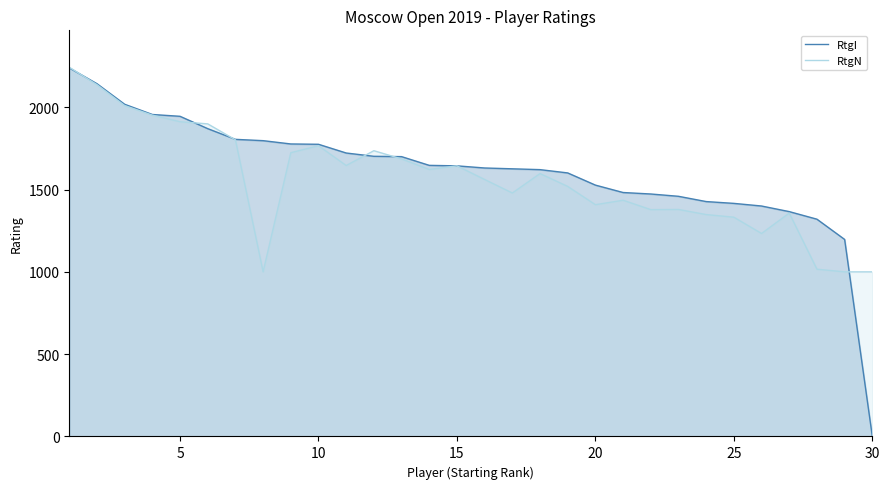

What is the value of the RtgN point at the 3rd from the left?

2010